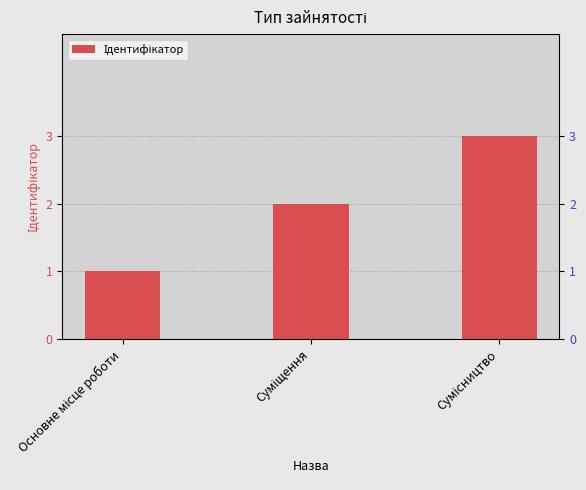

Read the value at Сумісництво.

3